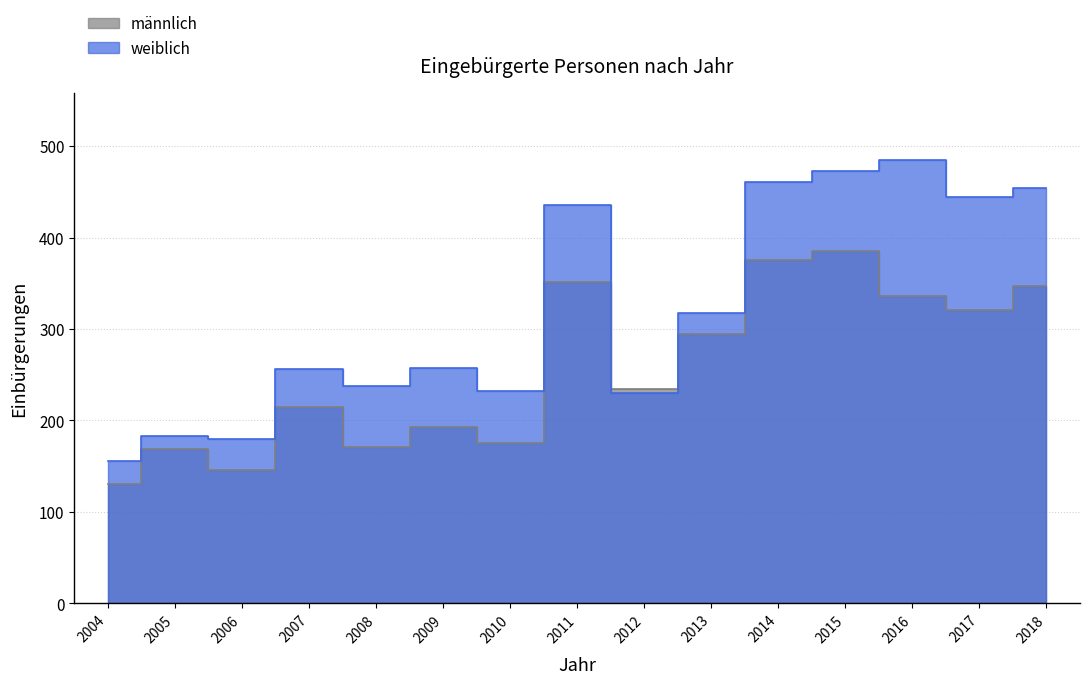

What is the maximum value shown in the chart?

485